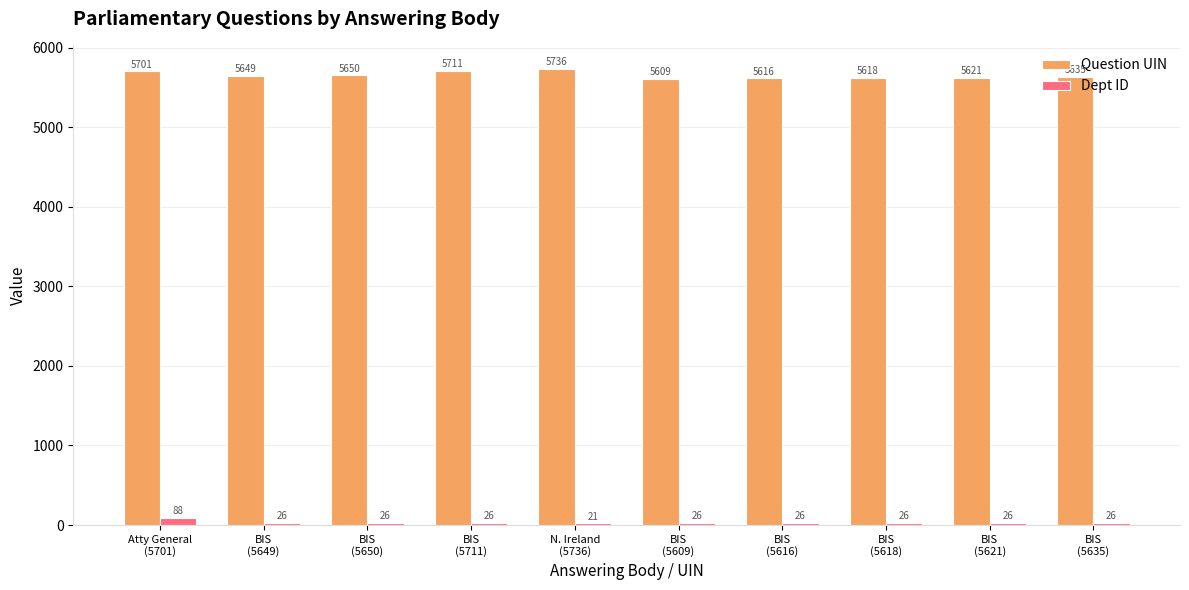

At how many categories does at least one series exceed 5180?

10